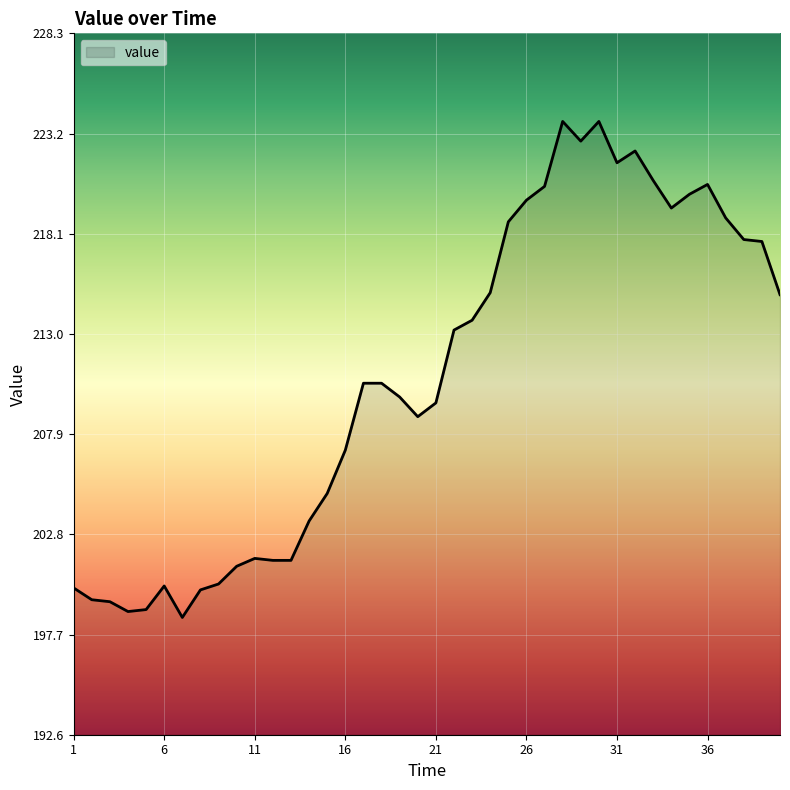

What is the difference between the maximum and minimum values?

25.2